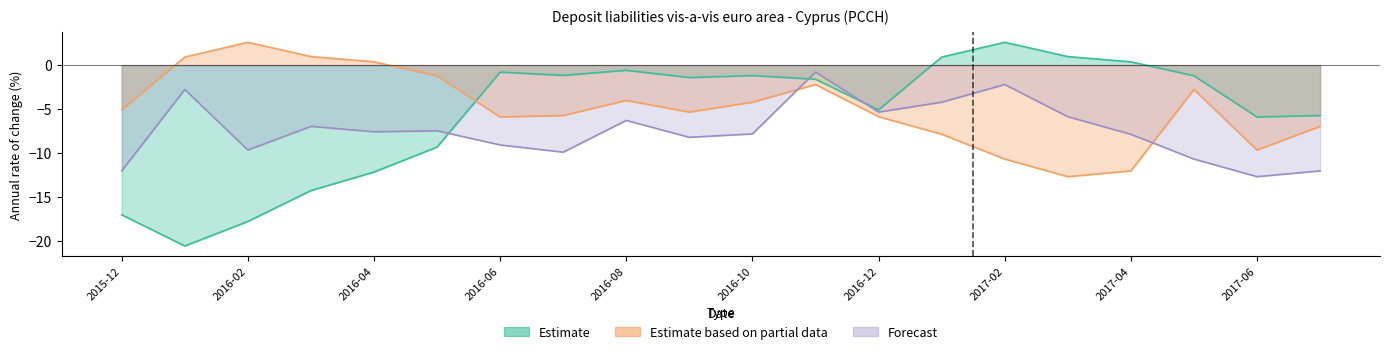

At which category is the sum across all series the highest?

2016-11